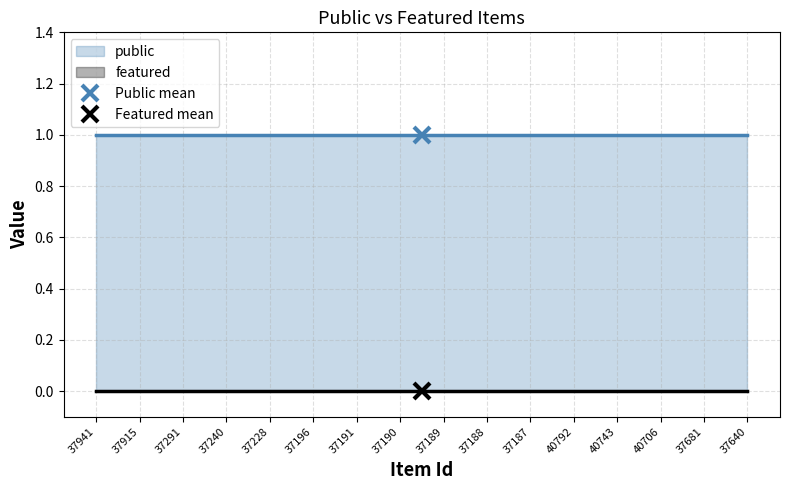

Which category has the highest value across all series?

37941